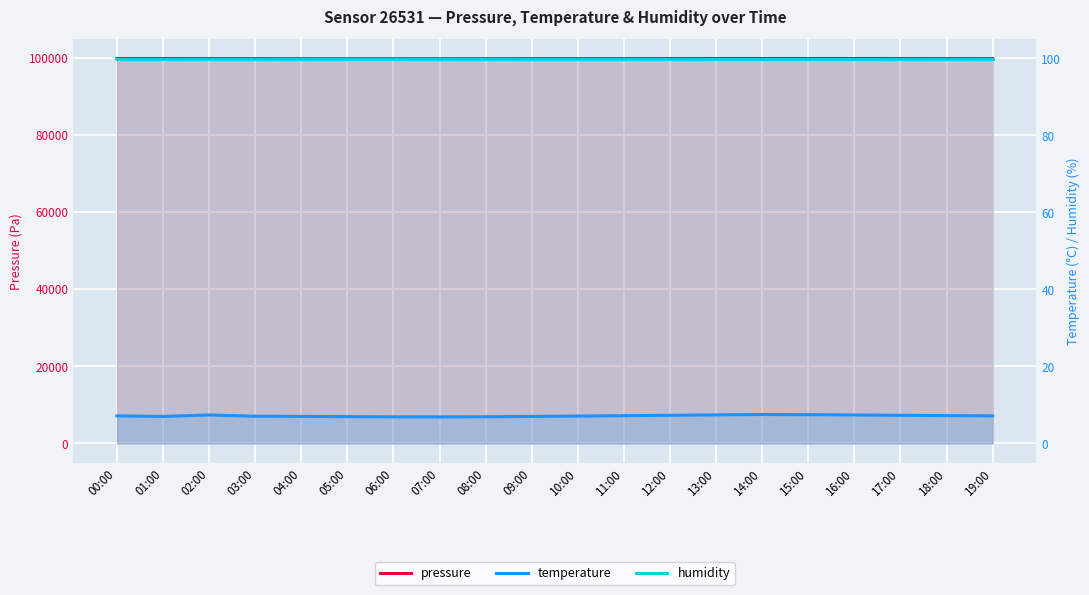

True or false: humidity and temperature cross at least once.

False